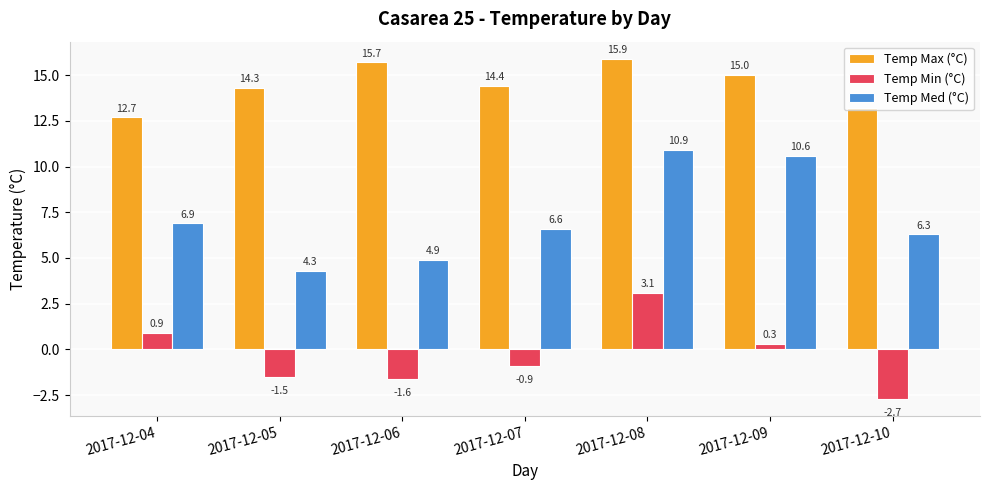

What is the value of the Temp Min (°C) bar at the 4th from the left?

-0.9